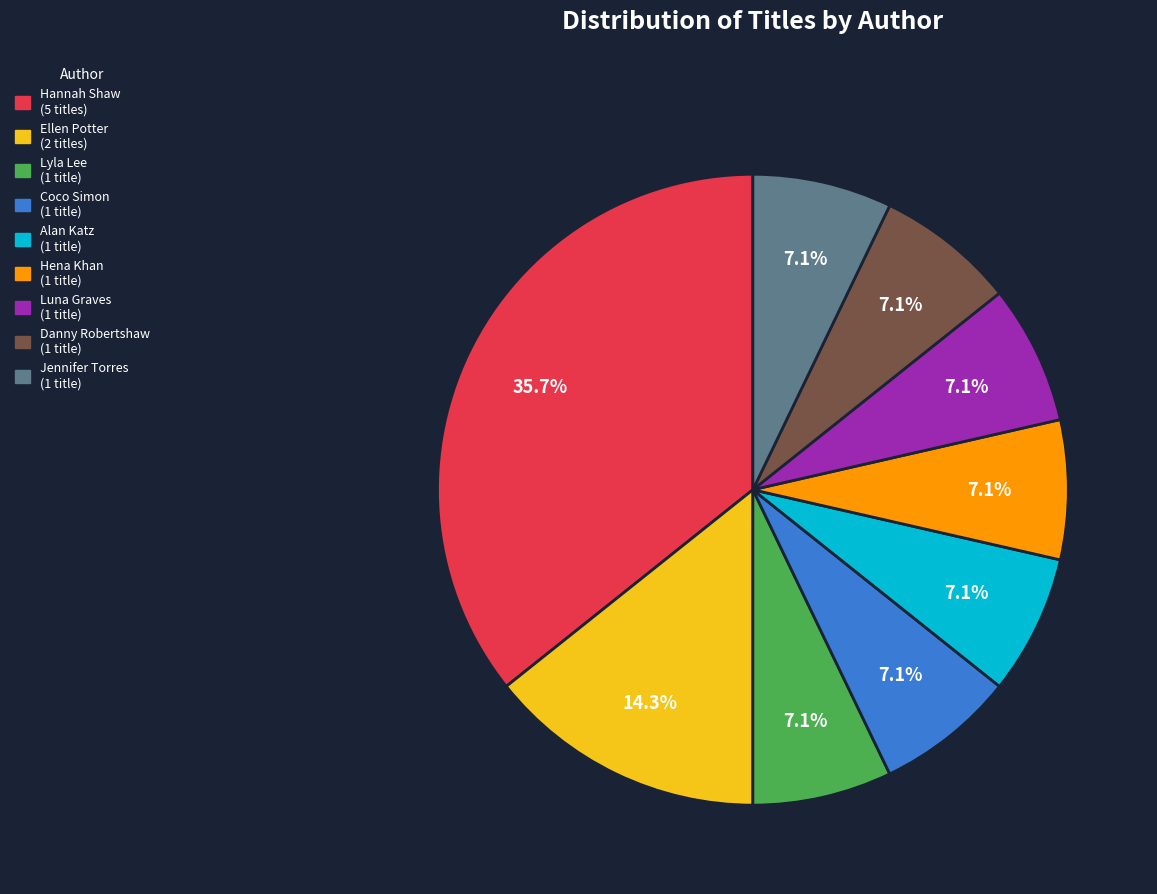

Does any single category account for the majority?

No